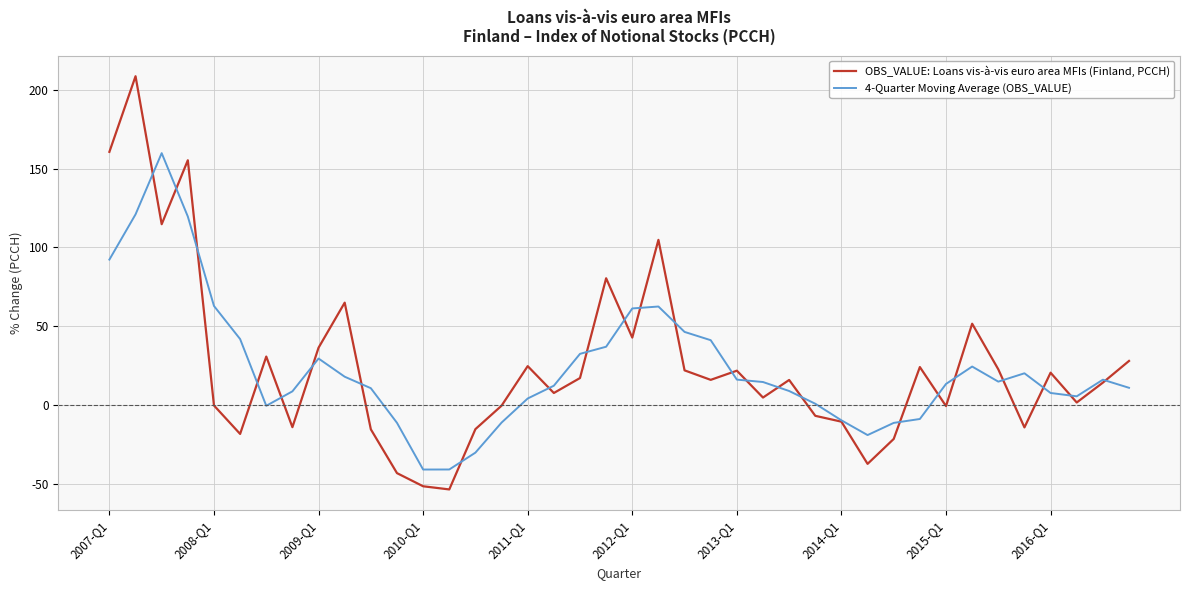

What is the minimum value for 4-Quarter Moving Average (OBS_VALUE)?

-40.8